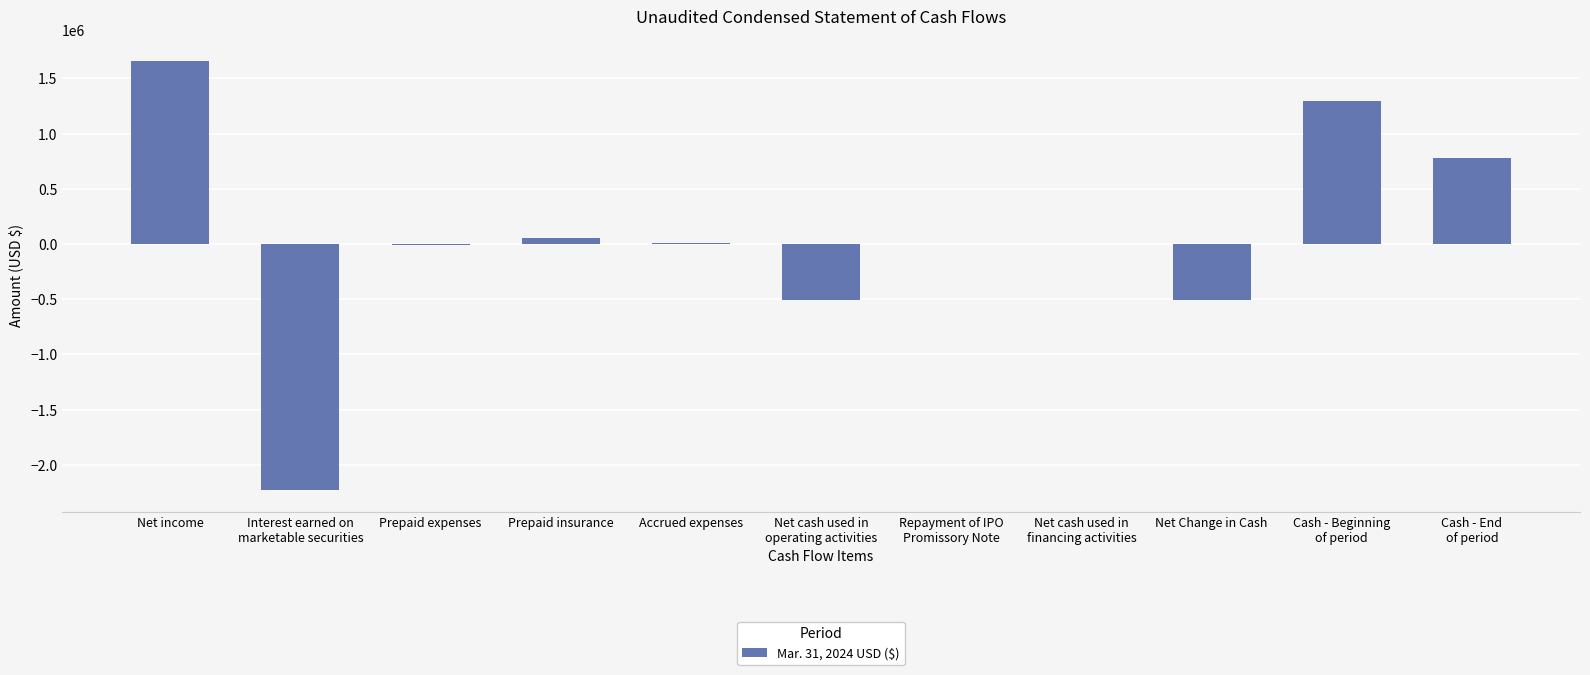

Are the bars grouped side by side (vs. stacked)?

No